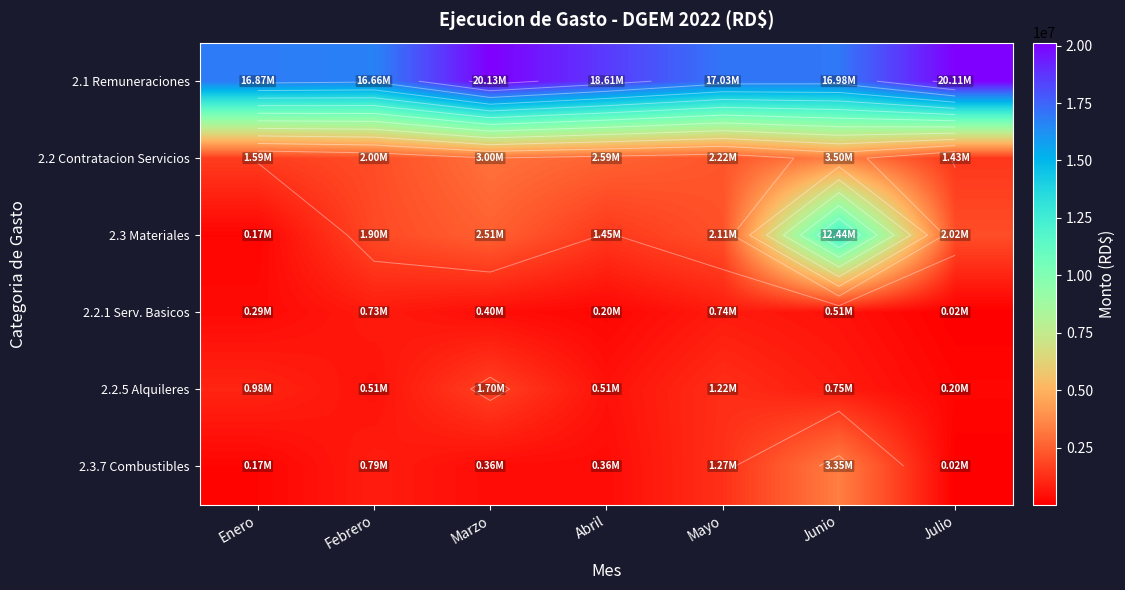

Between Julio and Febrero, which is larger?

Julio